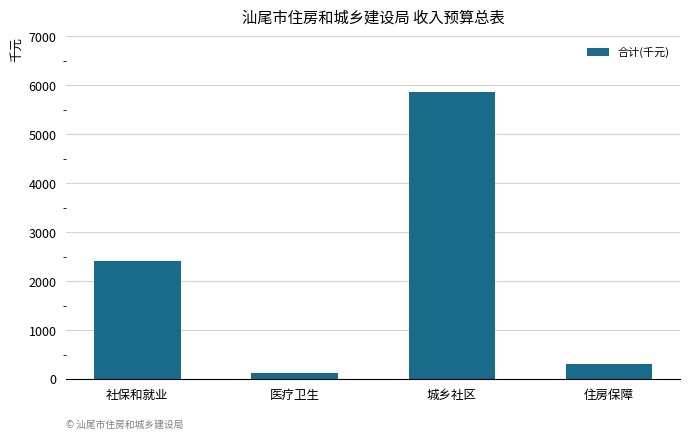

Are the bars horizontal?

No